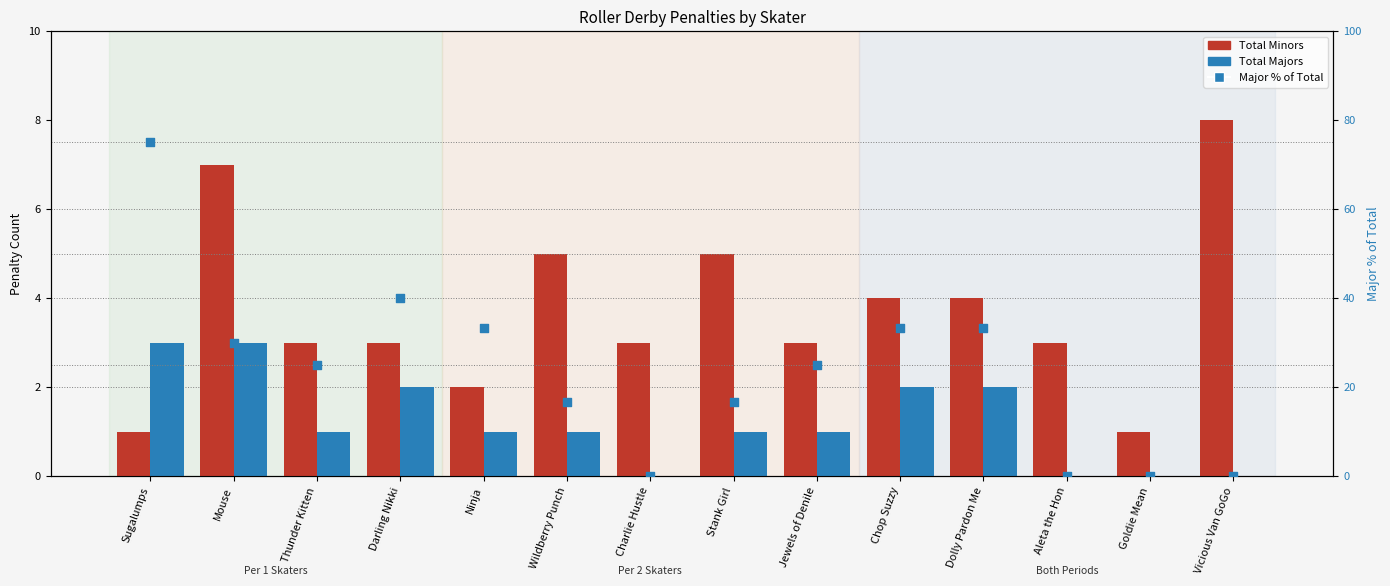

What is the total value across all series at Sugalumps?

79.0